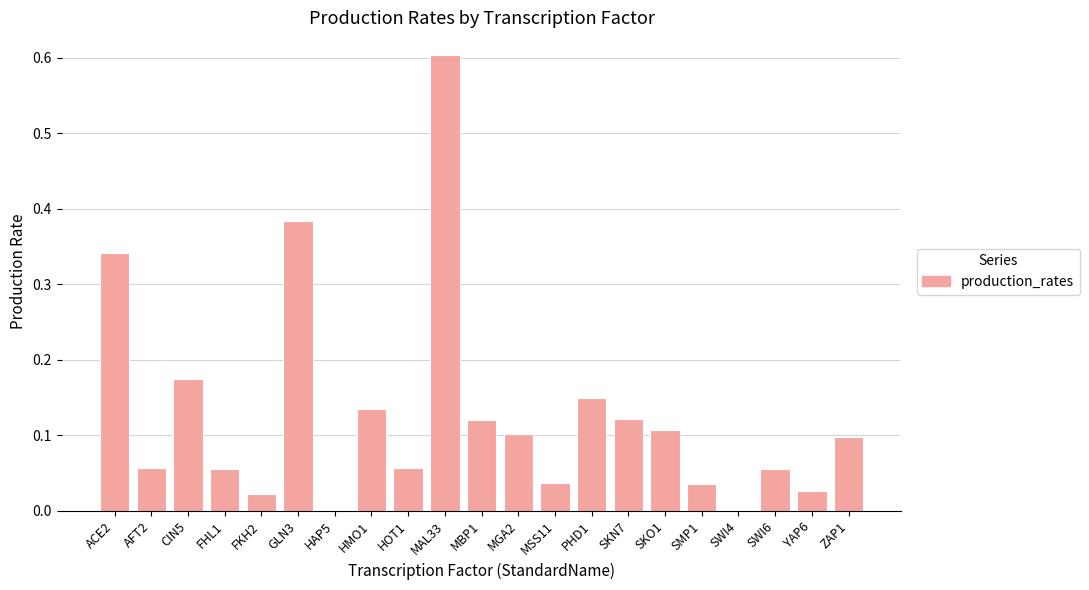

Are the bars horizontal?

No